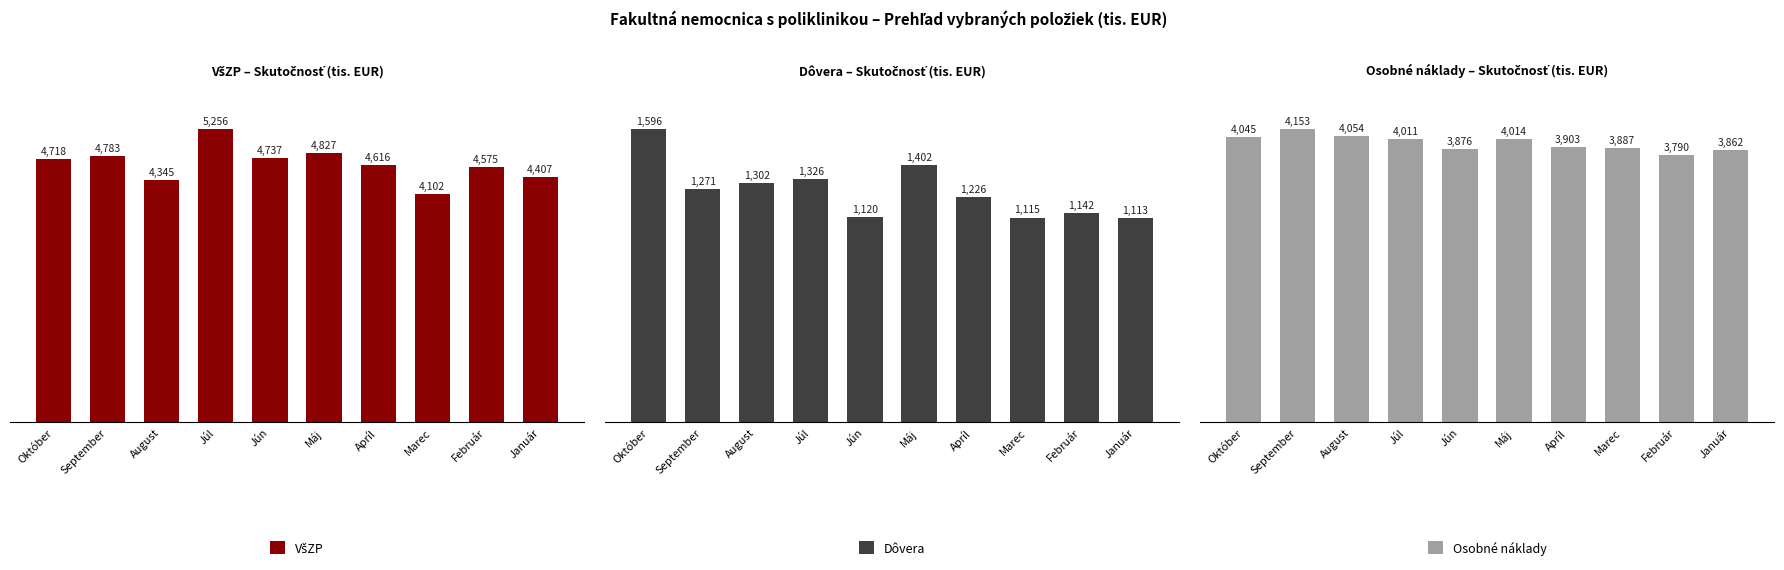

How many bars are there in each group?

3